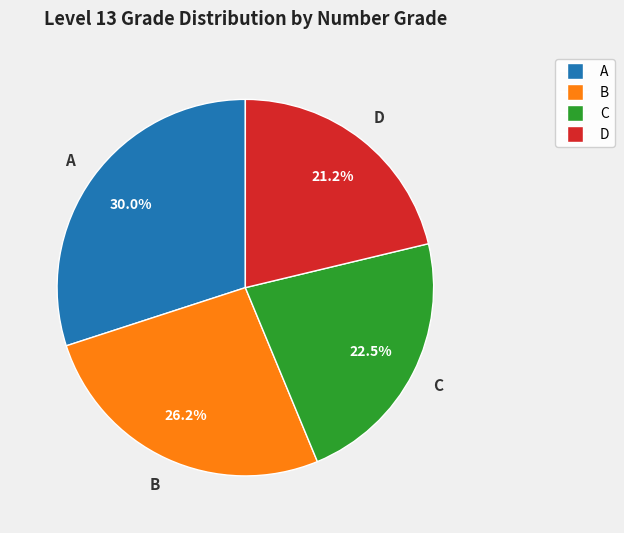

The B slice represents 26% of the pie. True or false?

True